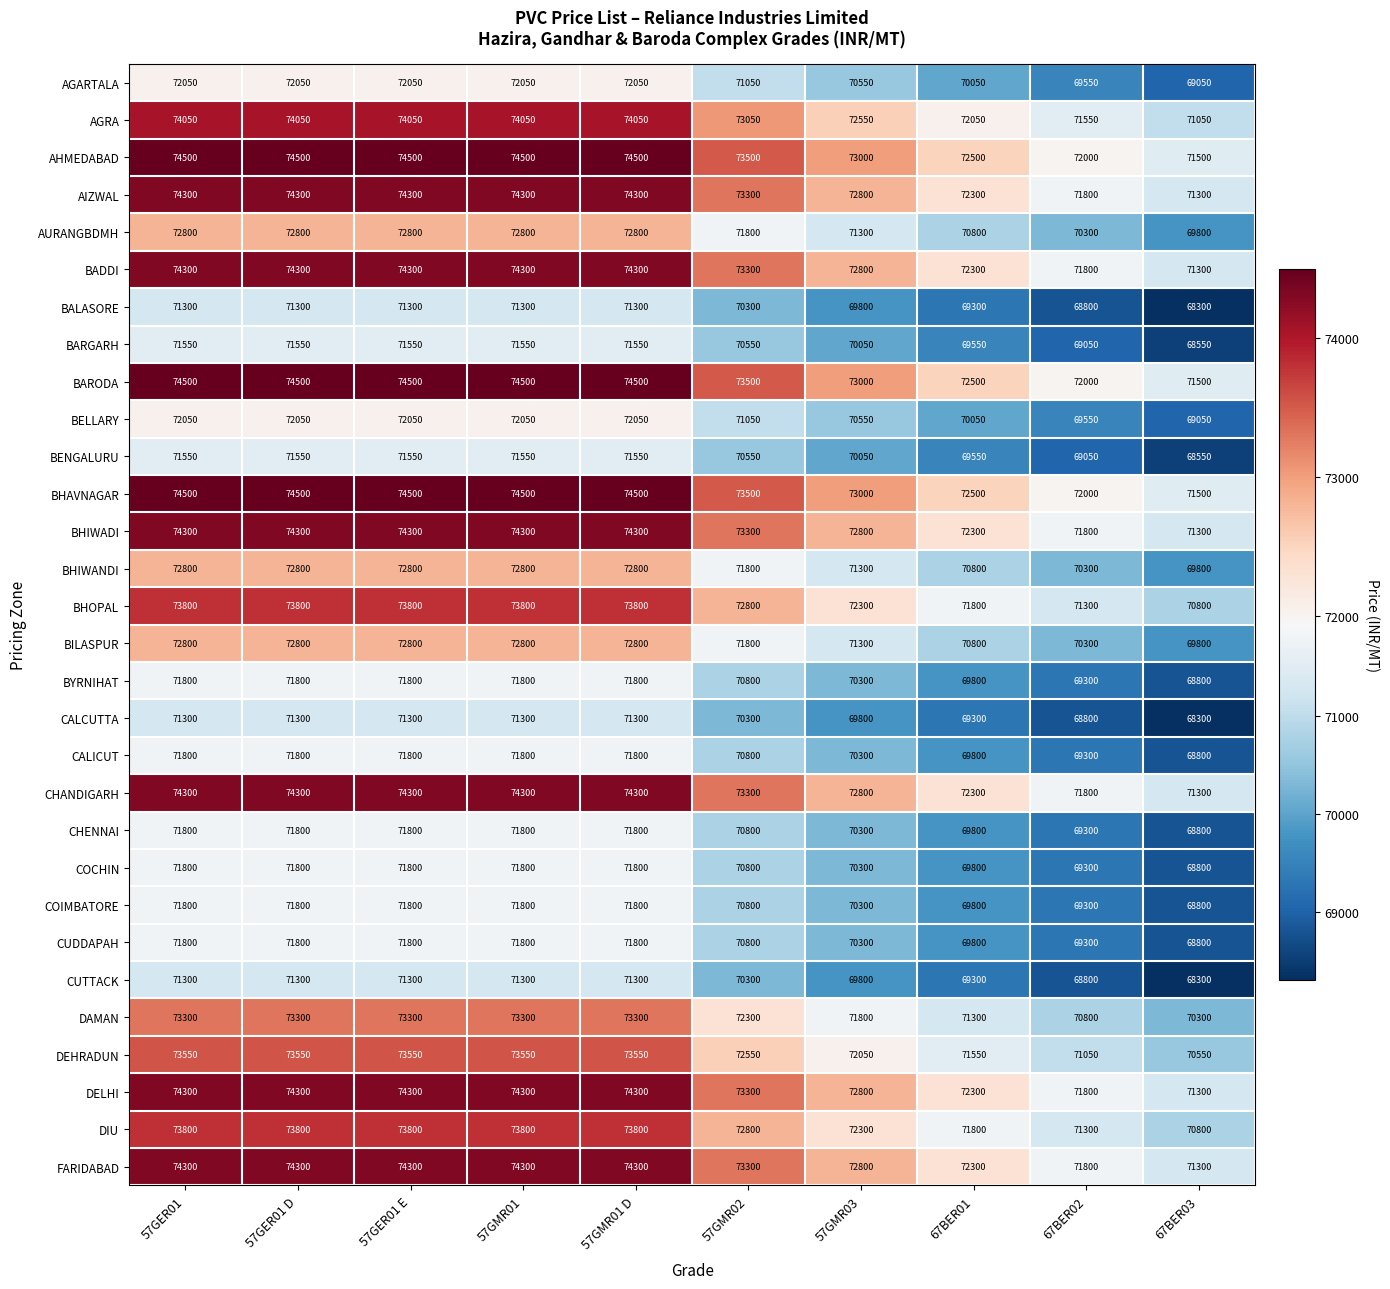

At which category does the chart reach its minimum across all series?

67BER03